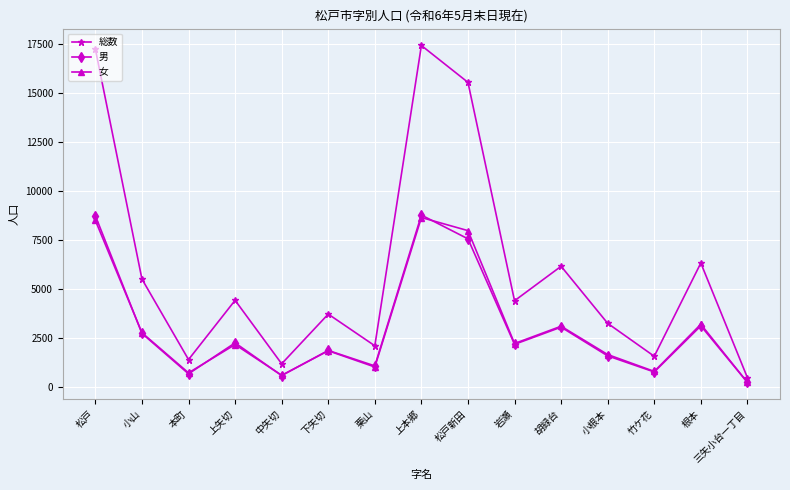

Is this an area chart (filled region under the line)?

No